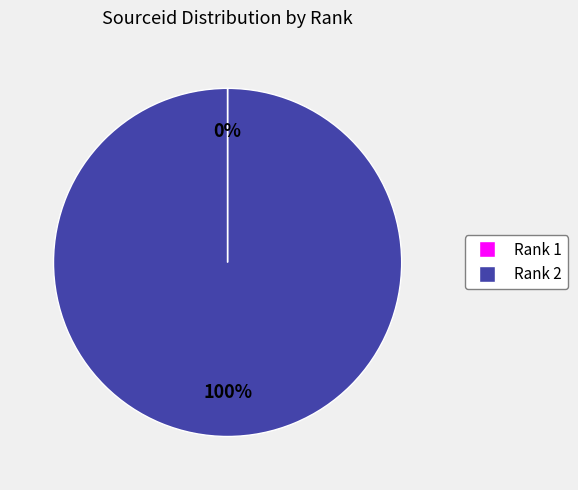

To the nearest percent, what is the average slice percentage?

50%